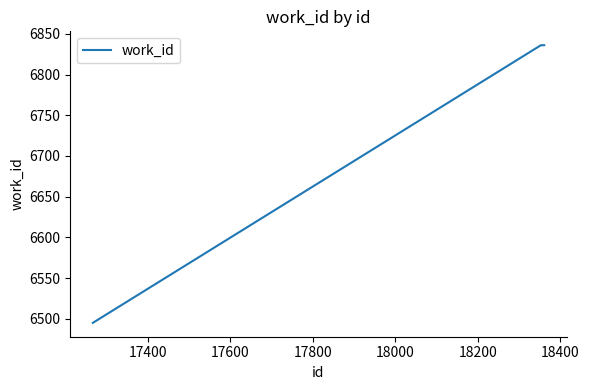

What is the difference between the maximum and minimum values?

341